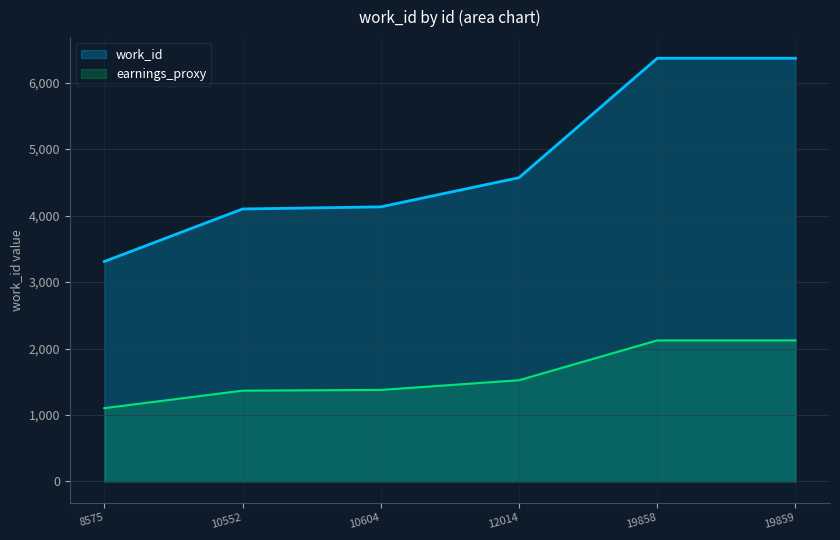

Rank the categories by value from lowest to highest.

8575, 10552, 10604, 12014, 19858, 19859